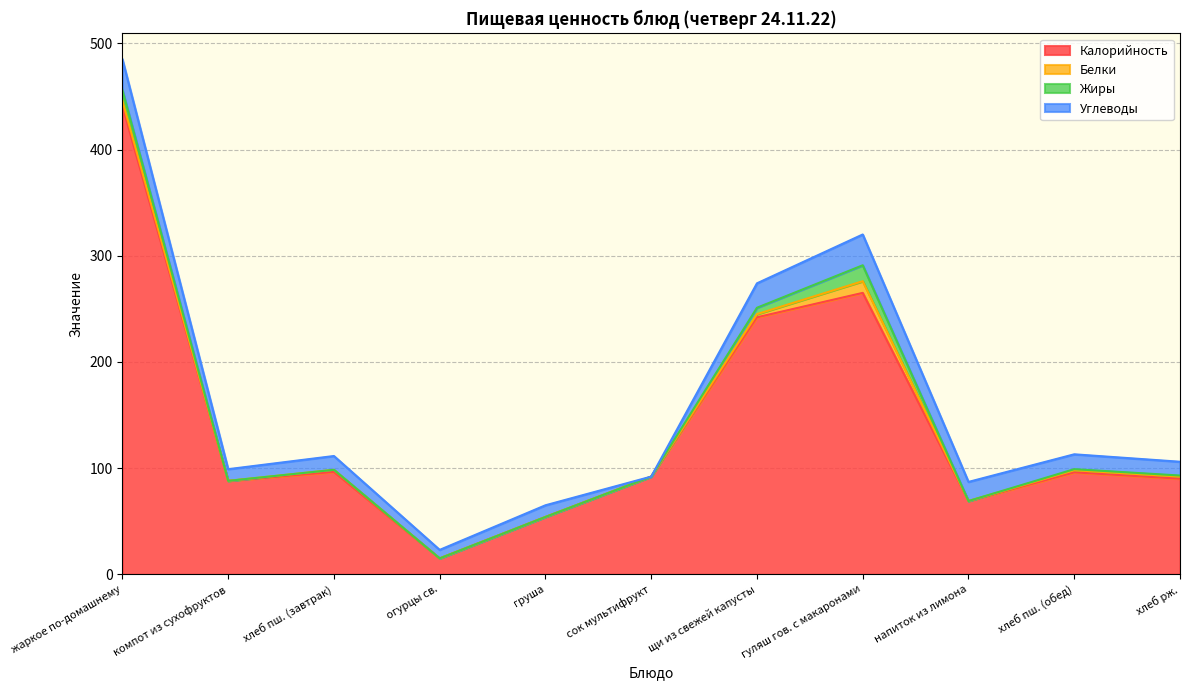

What is the label of the 10th point from the left?

хлеб пш. (обед)